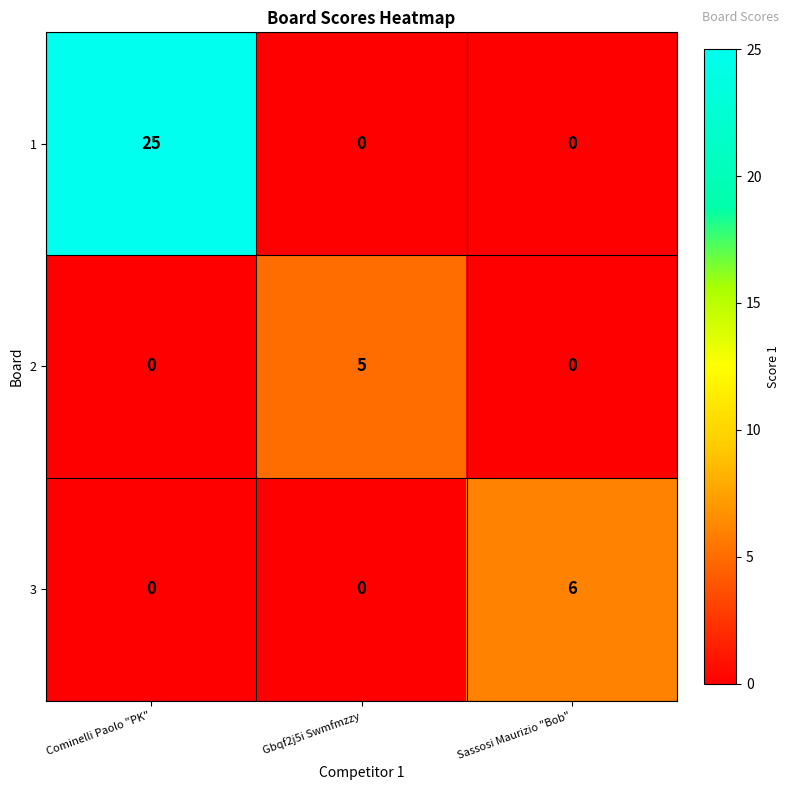

Reading left to right, extract all data points from this chart.

1: Cominelli Paolo "PK"=25	Gbqf2j5i Swmfmzzy=0	Sassosi Maurizio "Bob"=0
2: Cominelli Paolo "PK"=0	Gbqf2j5i Swmfmzzy=5	Sassosi Maurizio "Bob"=0
3: Cominelli Paolo "PK"=0	Gbqf2j5i Swmfmzzy=0	Sassosi Maurizio "Bob"=6